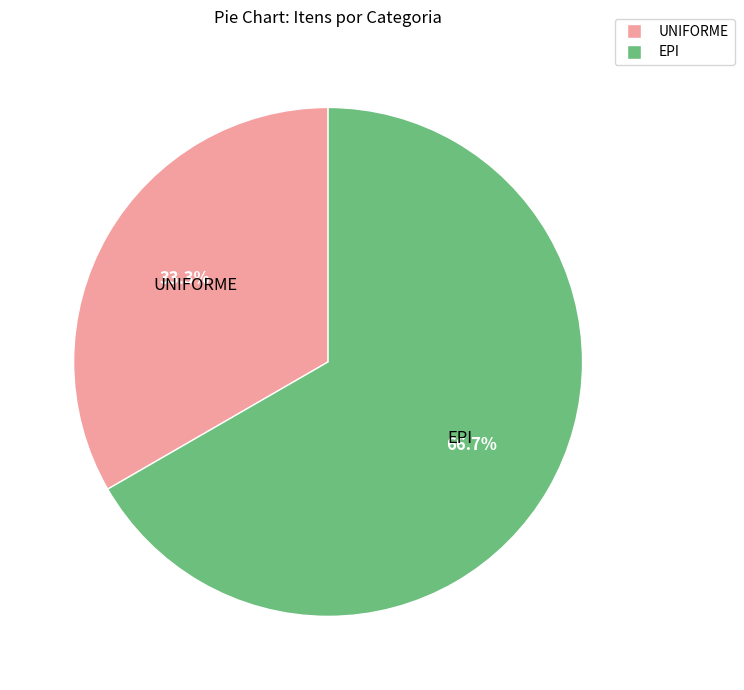

To the nearest percent, what portion does UNIFORME represent?

33%